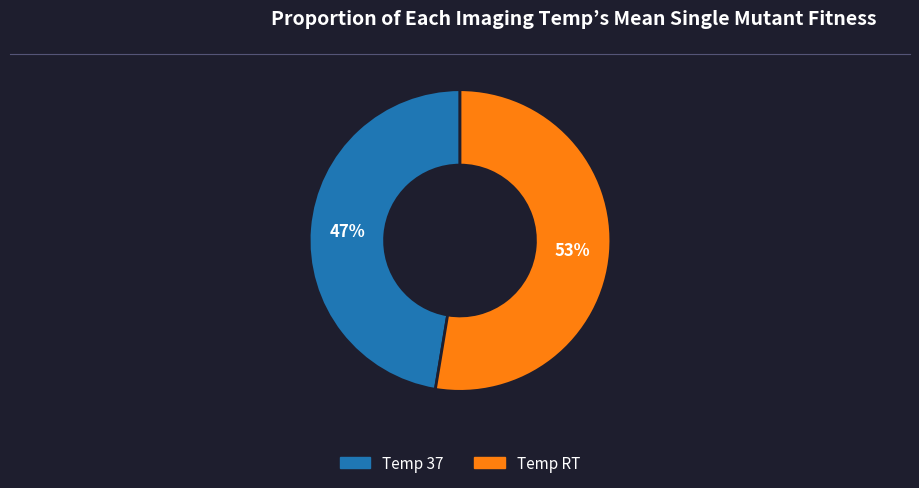

Count the number of slices in the pie.

2